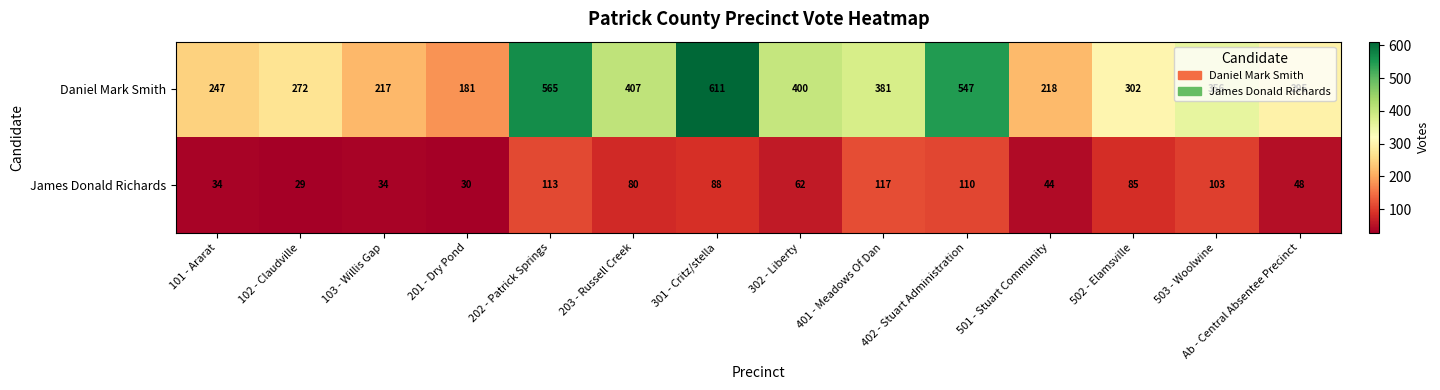

What is the sum of all James Donald Richards values?

977